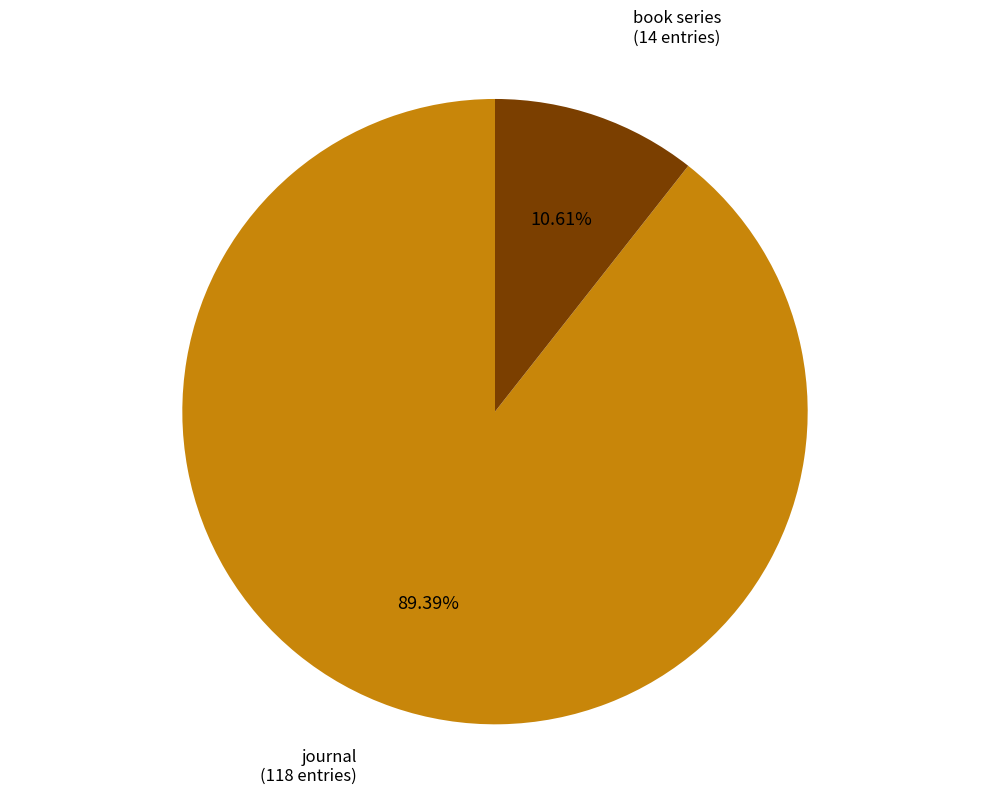

Does any single category account for the majority?

Yes